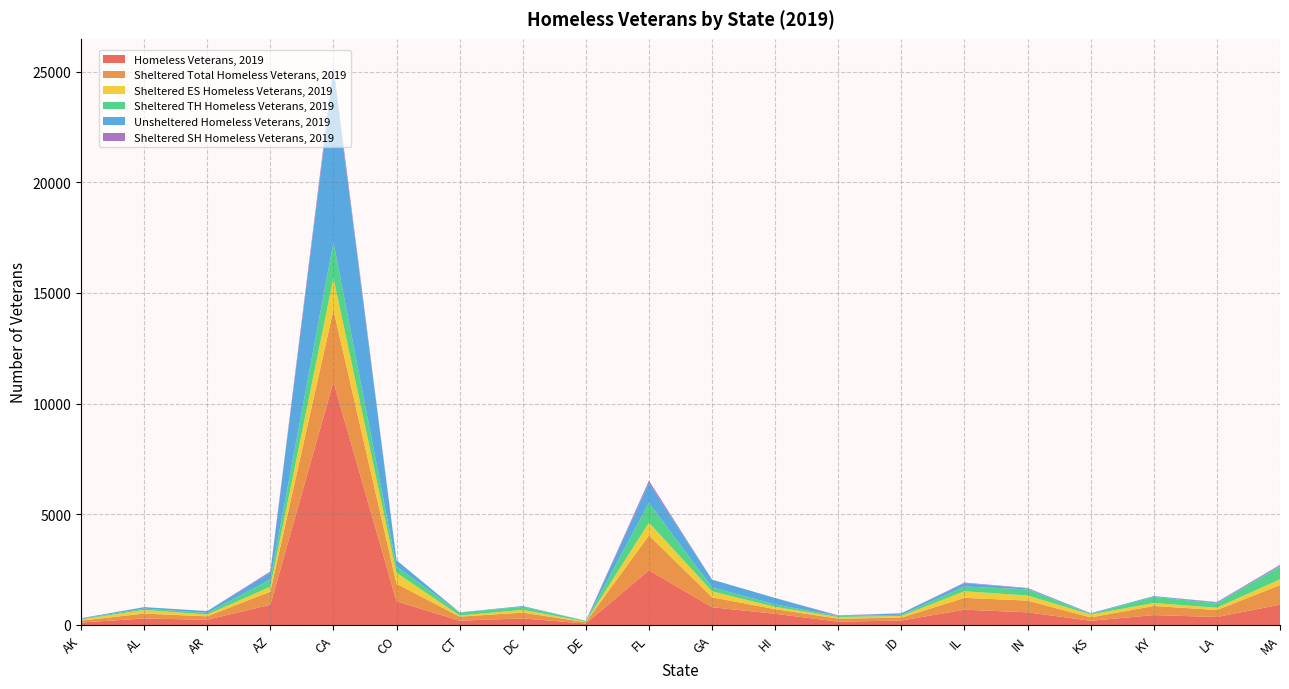

Reading left to right, what are all the values shown in this chart?

Homeless Veterans, 2019: AK=111	AL=292	AR=238	AZ=910	CA=10980	CO=1068	CT=195	DC=297	DE=65	FL=2472	GA=801	HI=505	IA=149	ID=201	IL=690	IN=572	KS=189	KY=447	LA=360	MA=917
Sheltered Total Homeless Veterans, 2019: AK=85	AL=223	AR=153	AZ=598	CA=3261	CO=792	CT=182	DC=262	DE=61	FL=1576	GA=448	HI=210	IA=137	ID=129	IL=536	IN=529	KS=155	KY=412	LA=317	MA=884
Sheltered ES Homeless Veterans, 2019: AK=53	AL=164	AR=80	AZ=218	CA=1436	CO=494	CT=50	DC=124	DE=26	FL=576	GA=271	HI=102	IA=71	ID=78	IL=299	IN=229	KS=130	KY=132	LA=104	MA=262
Sheltered TH Homeless Veterans, 2019: AK=32	AL=59	AR=73	AZ=333	CA=1609	CO=289	CT=132	DC=138	DE=35	FL=894	GA=177	HI=108	IA=42	ID=51	IL=214	IN=278	KS=25	KY=280	LA=190	MA=579
Unsheltered Homeless Veterans, 2019: AK=26	AL=69	AR=85	AZ=312	CA=7719	CO=276	CT=13	DC=35	DE=4	FL=896	GA=353	HI=295	IA=12	ID=72	IL=154	IN=43	KS=34	KY=35	LA=43	MA=33
Sheltered SH Homeless Veterans, 2019: AK=0	AL=0	AR=0	AZ=47	CA=216	CO=9	CT=0	DC=0	DE=0	FL=106	GA=0	HI=0	IA=24	ID=0	IL=23	IN=22	KS=0	KY=0	LA=23	MA=43